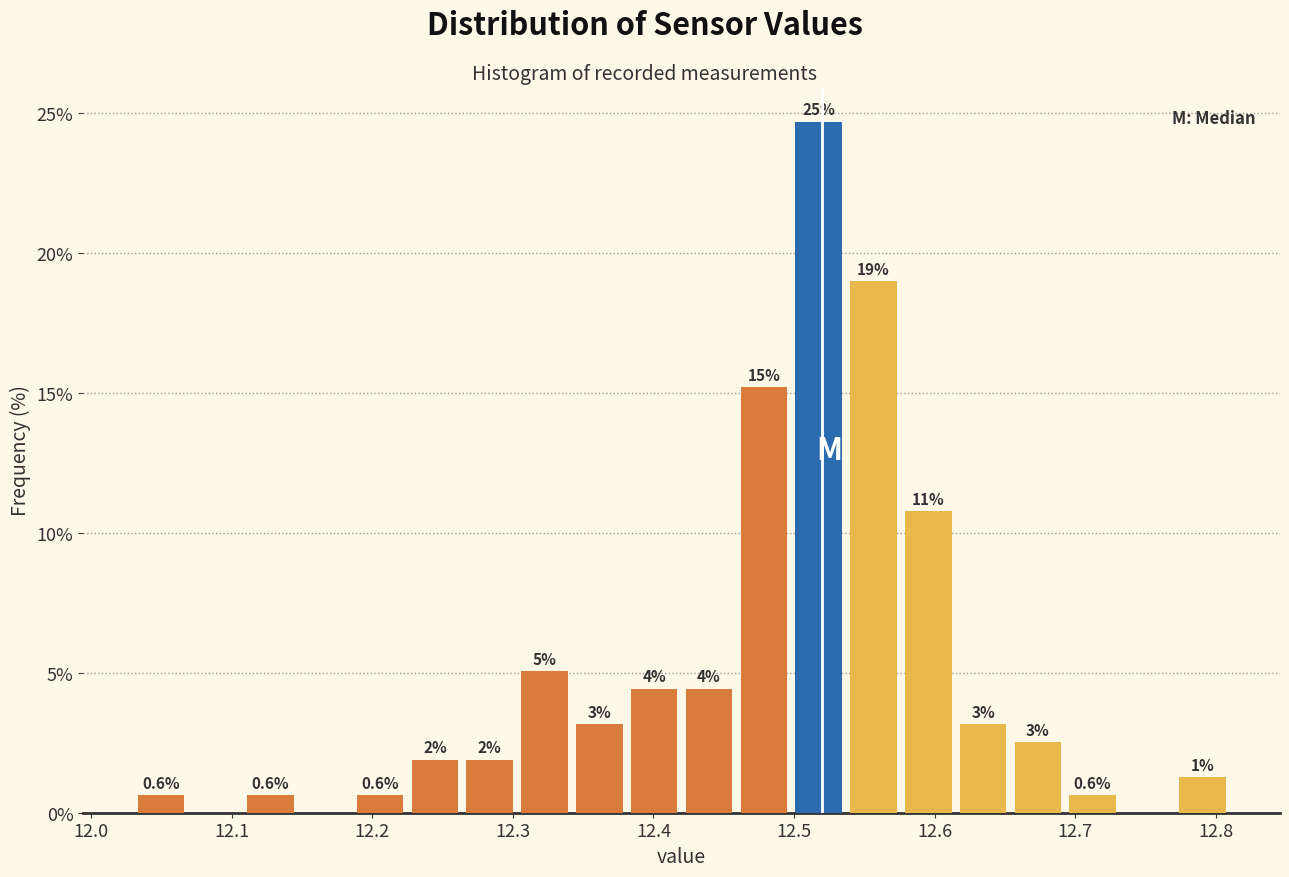

Around what value on the x-axis is the tallest bar? Give the approximate position of its centre, as read against the axis.

12.52